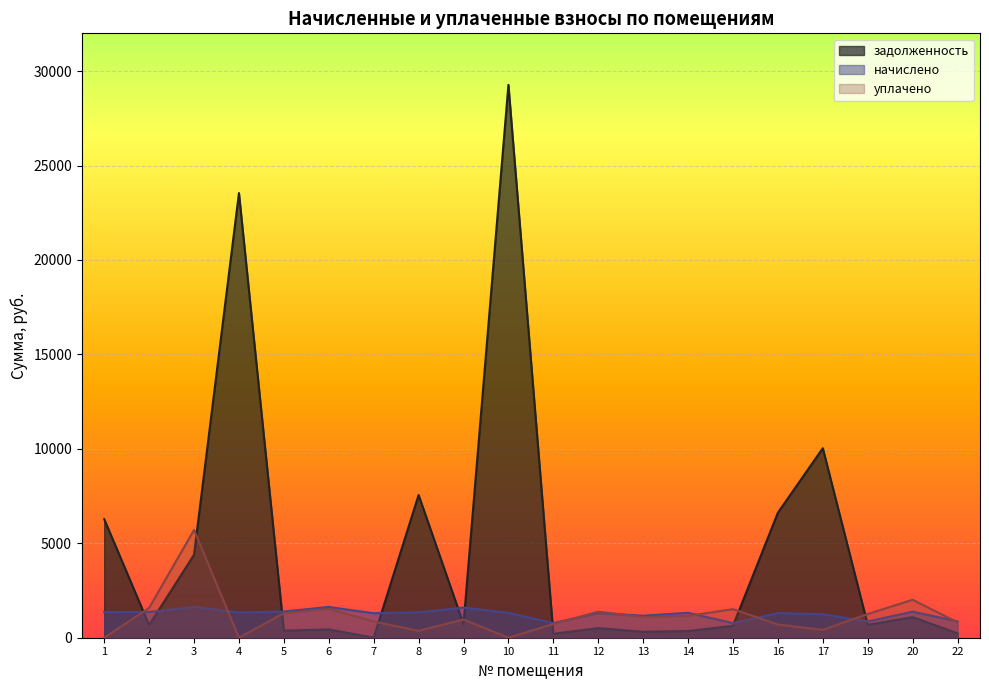

How many lines are shown in the chart?

3